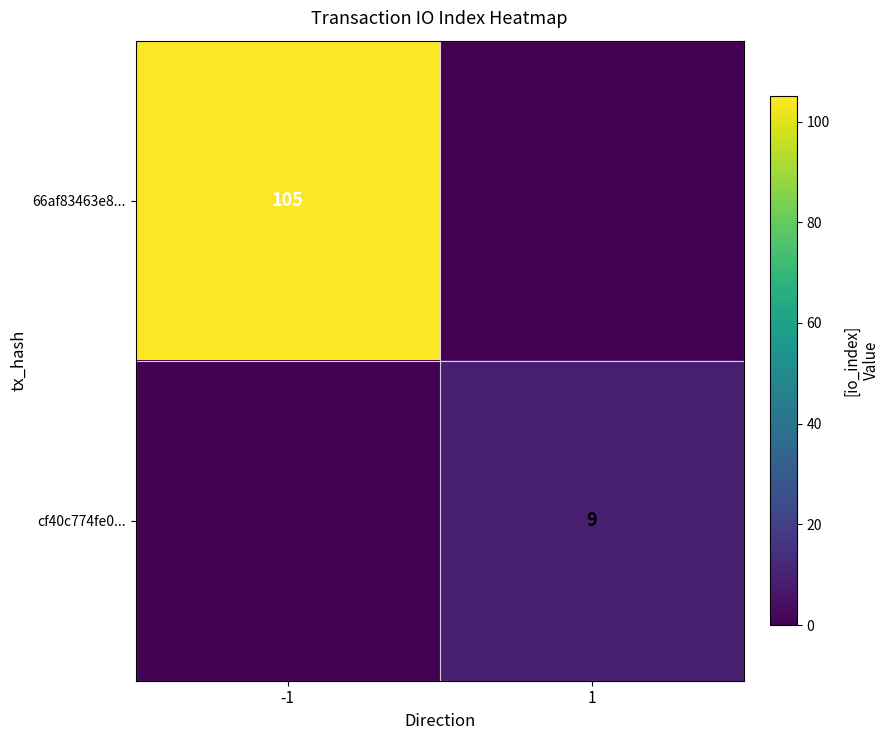

Is the value of cf40c774fe0... at 1 greater than the value of 66af83463e8... at -1?

No